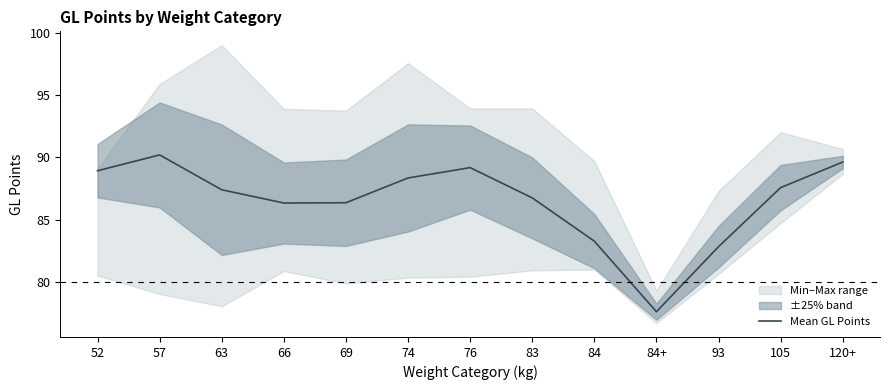

What is the difference between the values at 105 and 76?

1.6